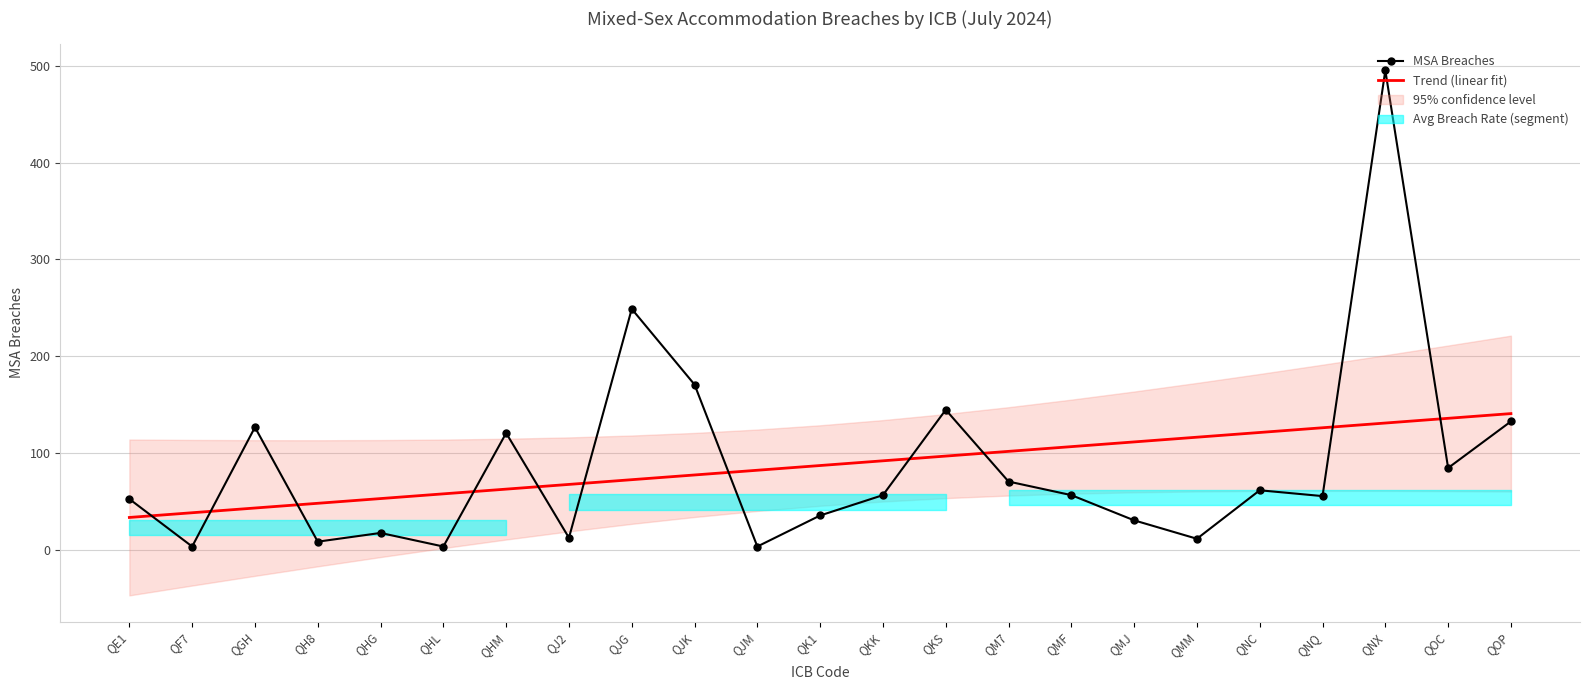

The value of Trend (linear fit) at QOP is 86.7. True or false?

False